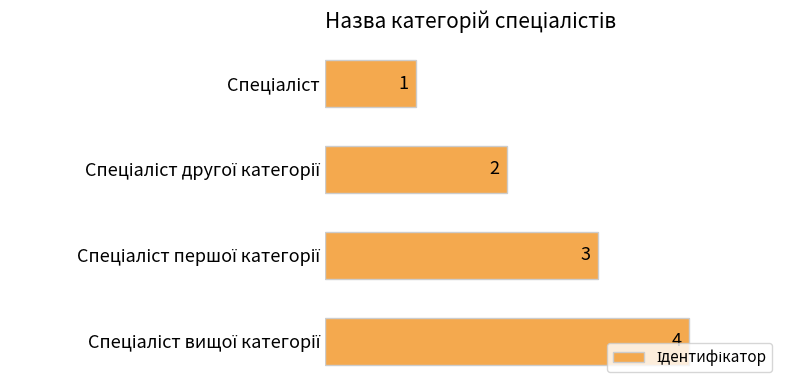

How many values are between 2 and 4?

3